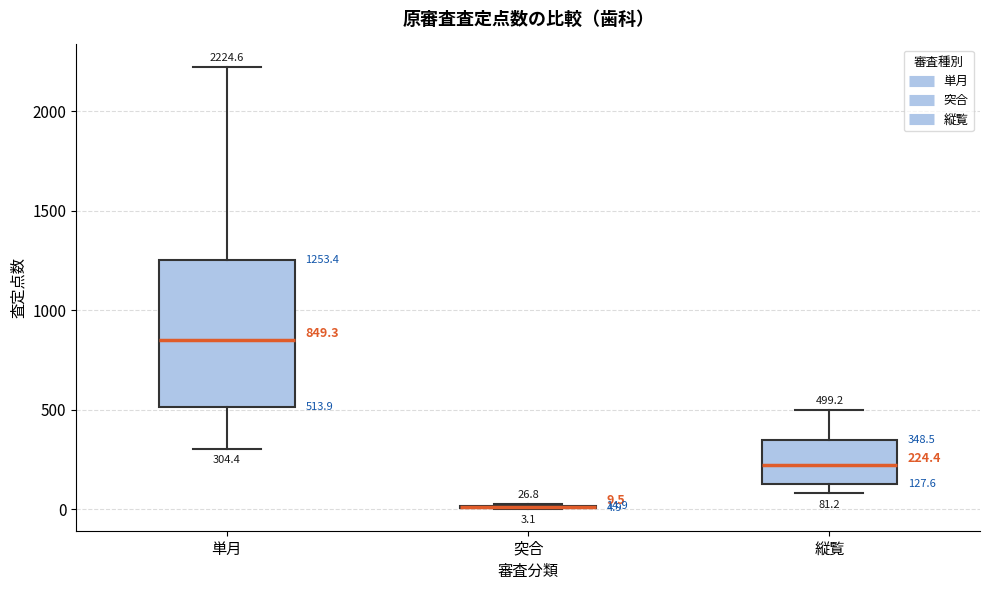

Comparing the boxes themselves (not the whiskers), which one is the tallest?

単月